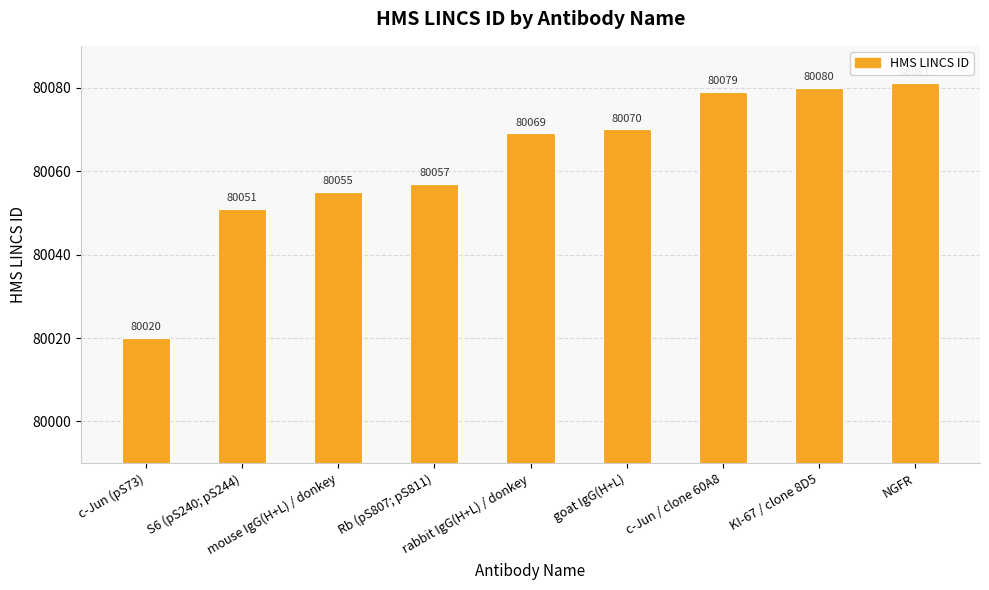

What is the ratio of the value at goat IgG(H+L) to the value at NGFR?

1.0